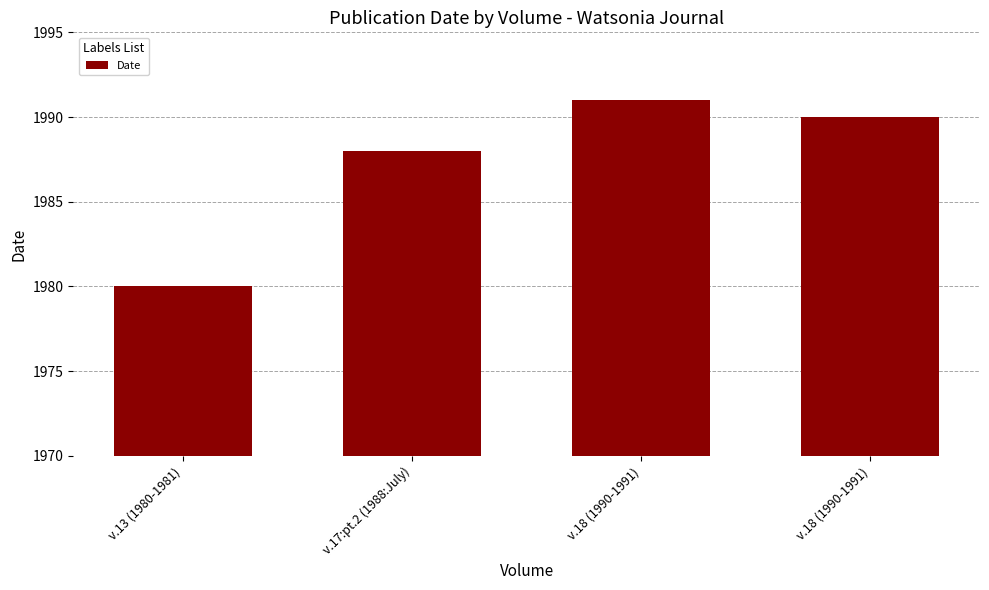

What is the approximate value at v.18 (1990-1991), to the nearest 5?

1990